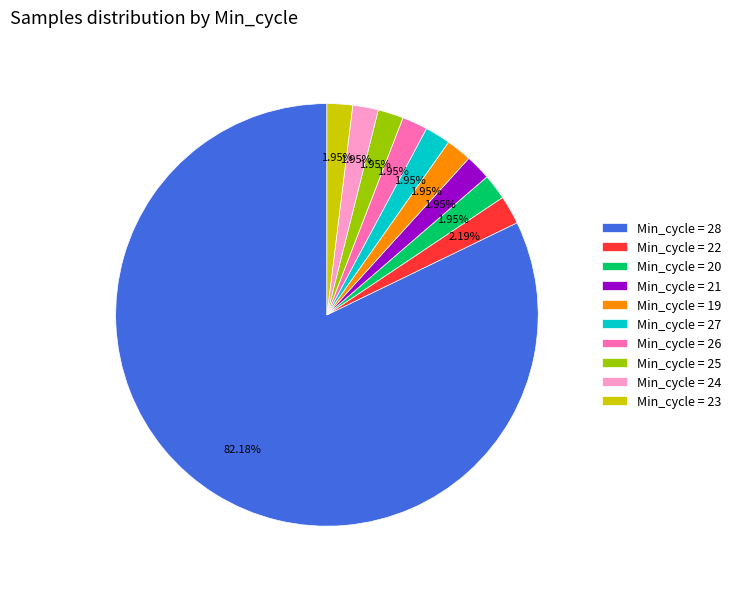

Do Min_cycle = 19 and Min_cycle = 23 together represent more than half of the pie?

No